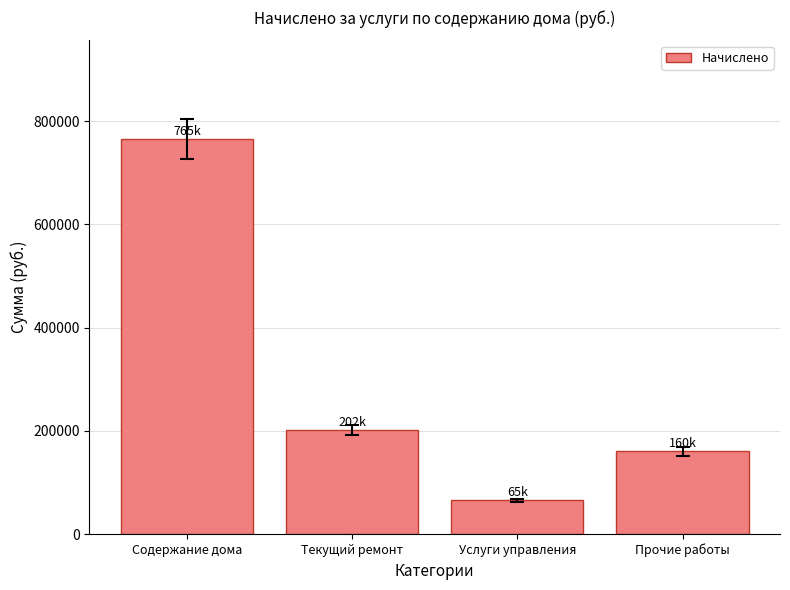

True or false: the data shows 1371395.4 at Содержание дома.

False